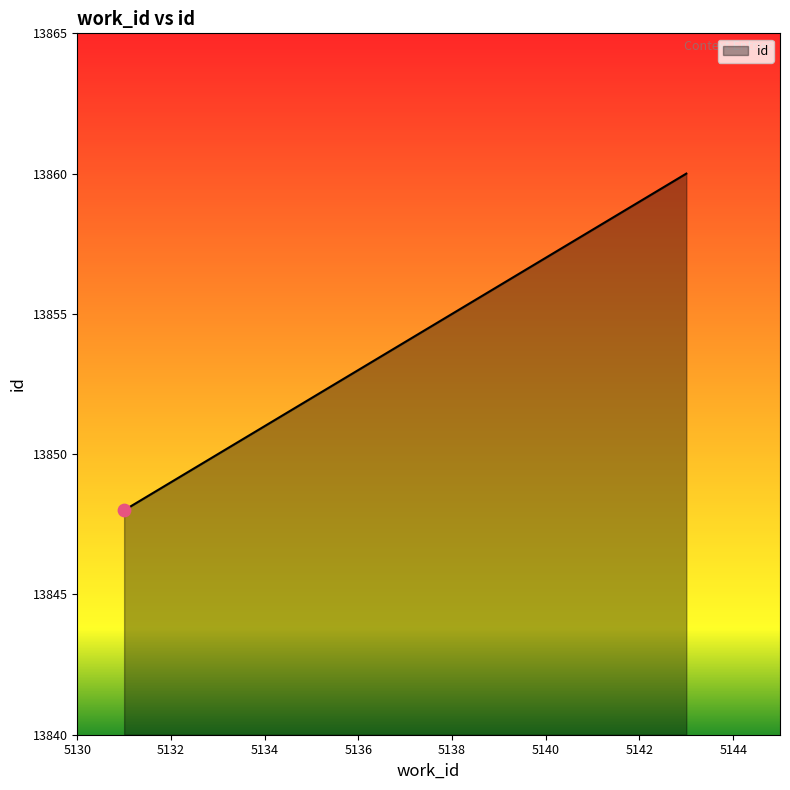

What is the minimum value shown in the chart?

13848